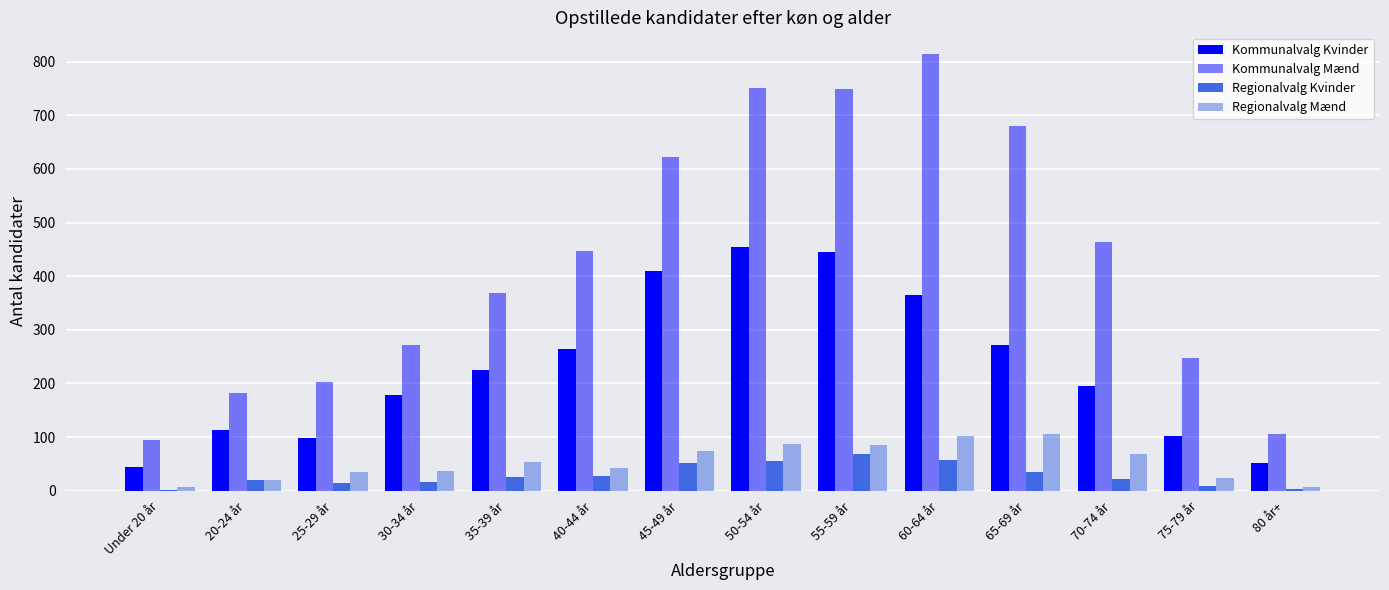

Are the bars grouped side by side (vs. stacked)?

Yes